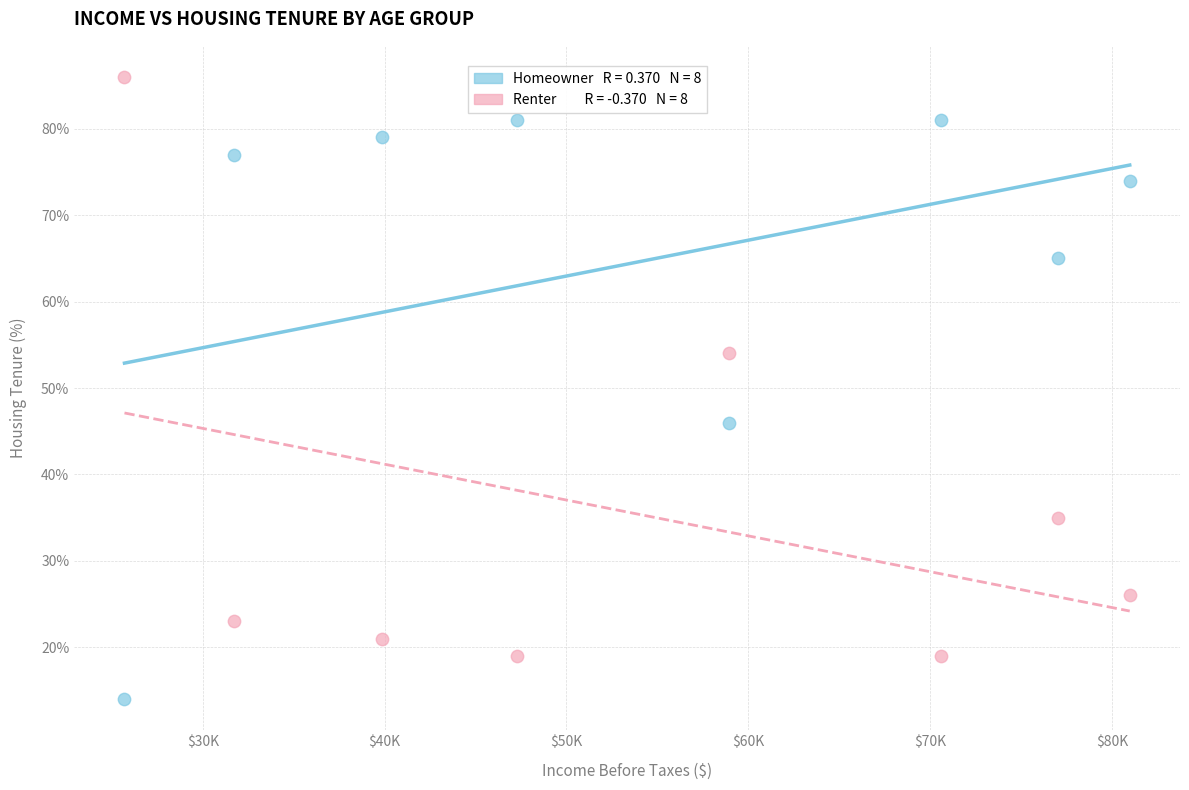

Across all data points, what is the range of X values (max minus min)?

55281